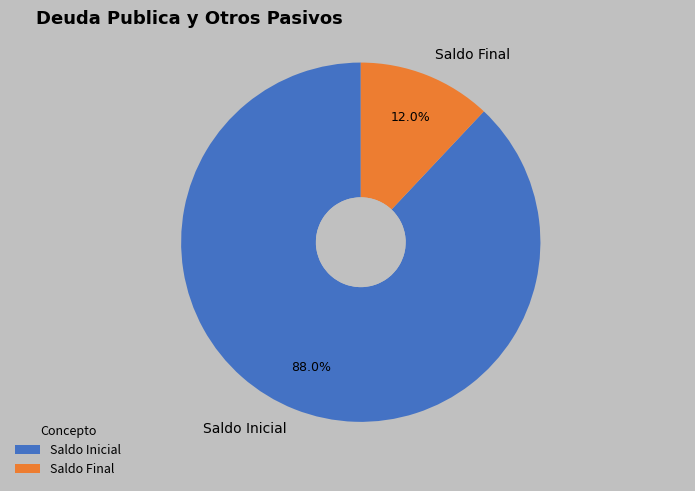

To the nearest percent, what is the average slice percentage?

50%